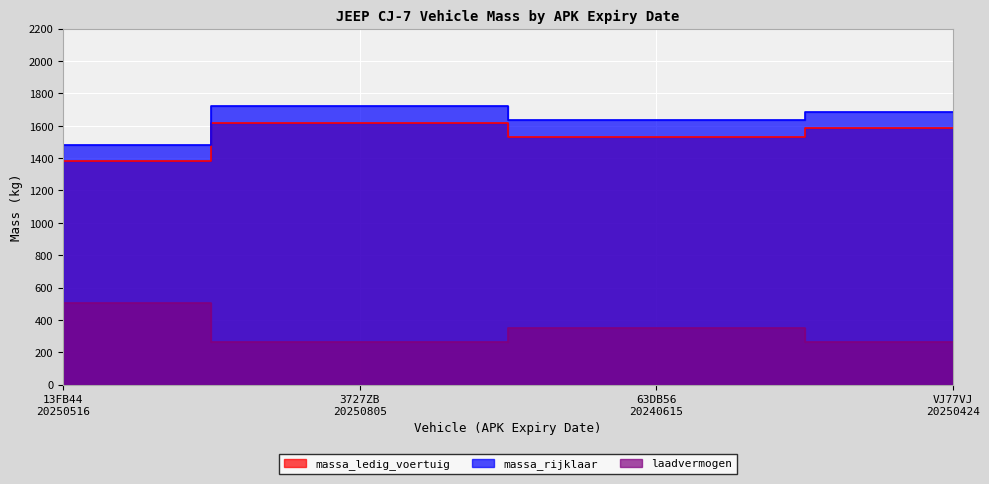

How many distinct data groups are displayed?

3